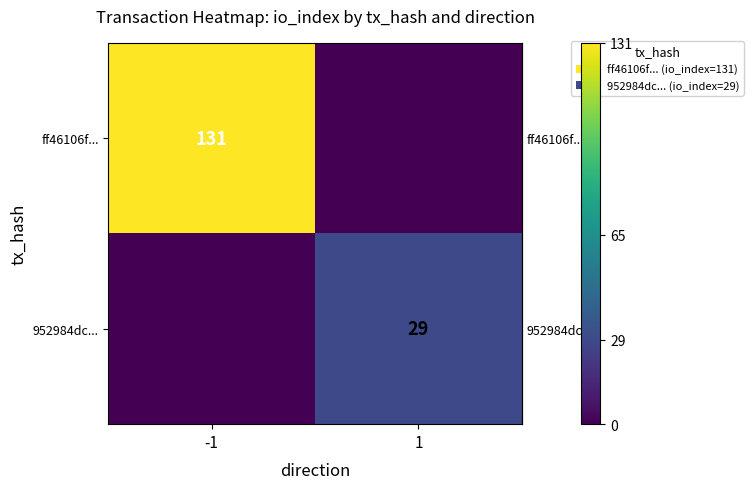

List the series in order of their peak value, lowest first.

row_1, row_0